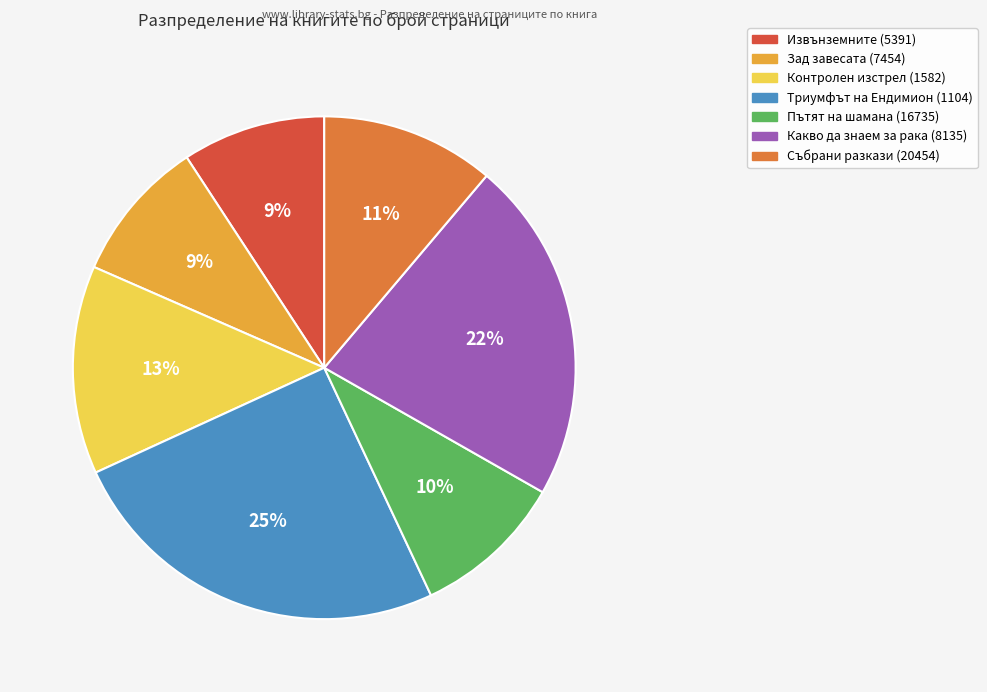

To the nearest percent, what is the combined percentage of Събрани разкази (20454) and Какво да знаем за рака (8135)?

33%